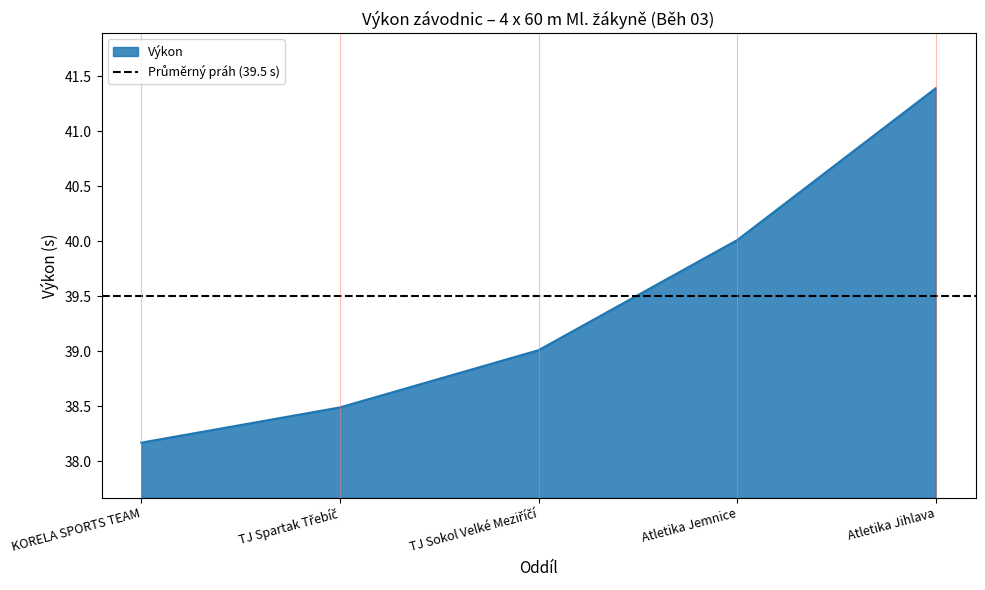

What is the label of the 2nd point from the right?

Atletika Jemnice